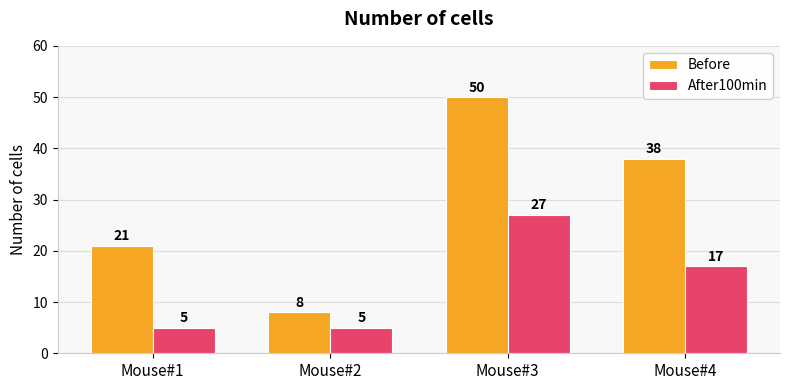

How many After100min values are between 5 and 27?

4